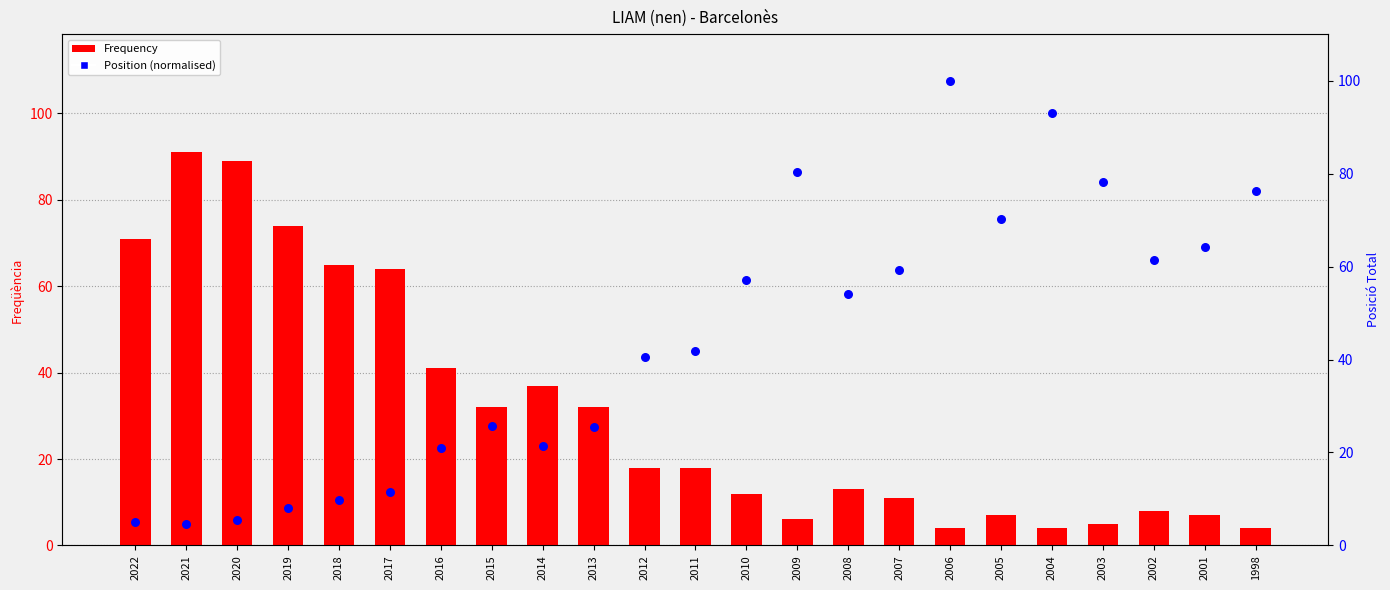

Which series reaches the maximum Y coordinate?

Position (normalised)